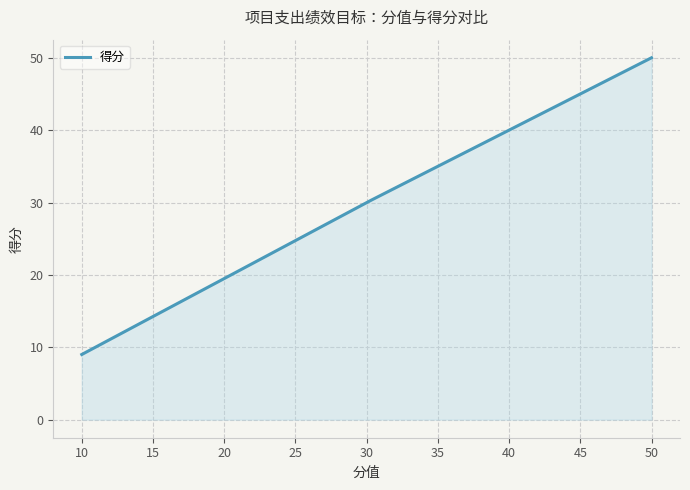

What is the difference between the maximum and minimum values?

41.0